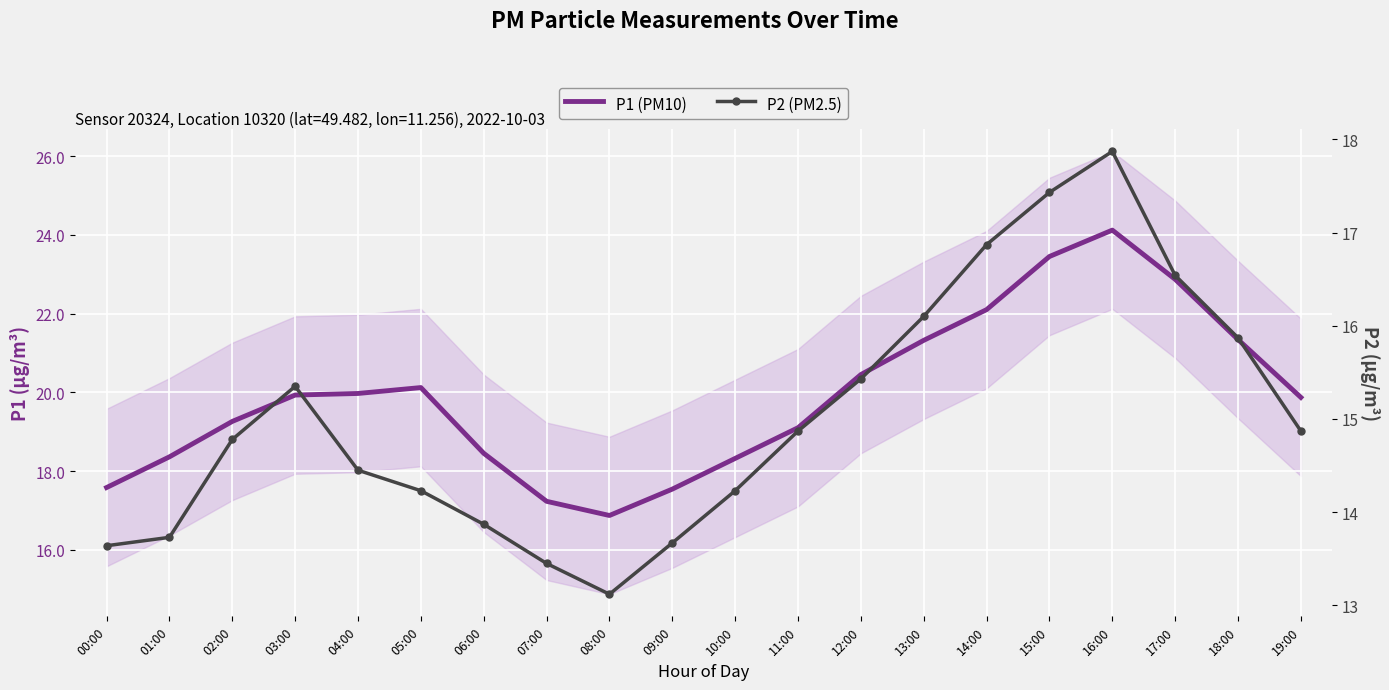

Rank the categories by P1 (PM10) value from lowest to highest.

08:00, 07:00, 09:00, 00:00, 10:00, 01:00, 06:00, 11:00, 02:00, 19:00, 03:00, 04:00, 05:00, 12:00, 13:00, 18:00, 14:00, 17:00, 15:00, 16:00